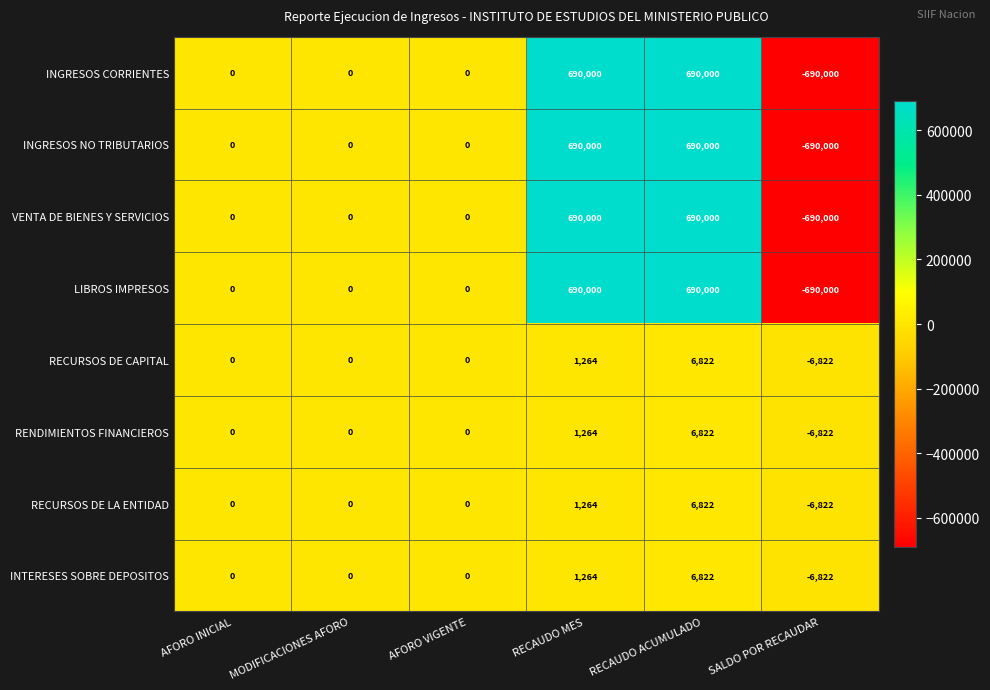

What is the average value of the INTERESES SOBRE DEPOSITOS series?

211